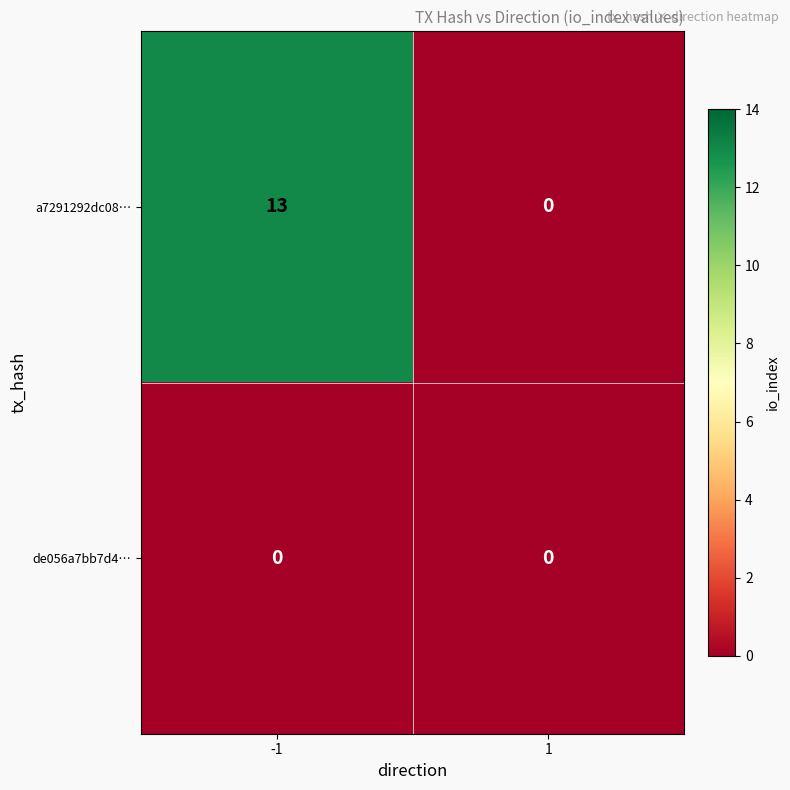

What is the maximum value for a7291292dc08…?

13